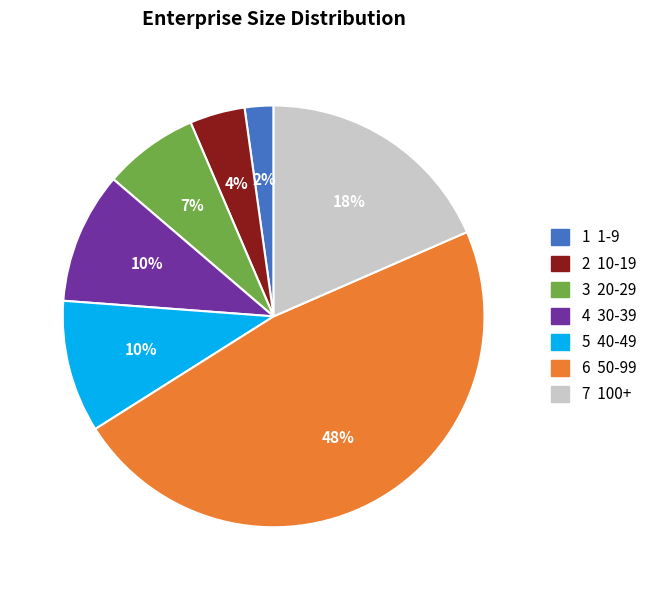

Is there a majority slice in this chart?

No